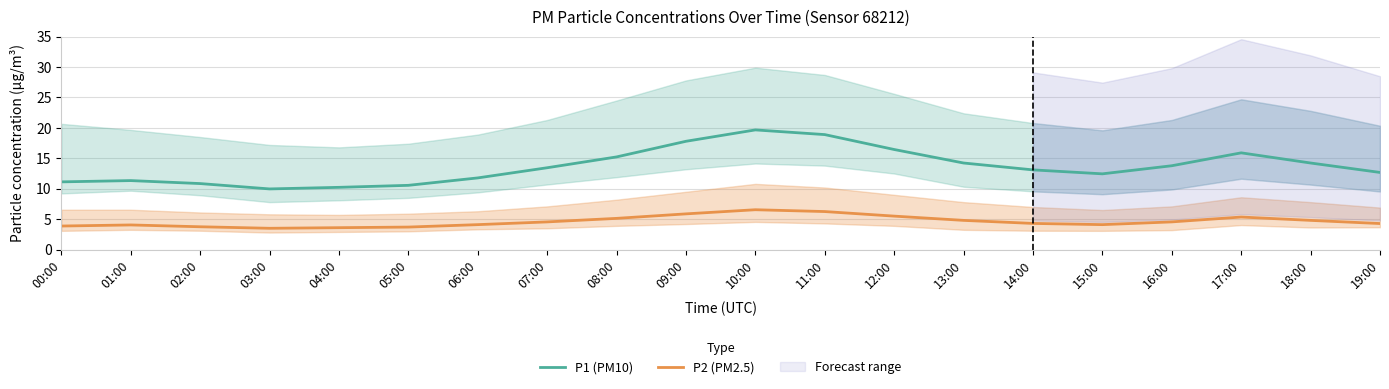

Which series has the widest spread of values?

P1 (PM10)